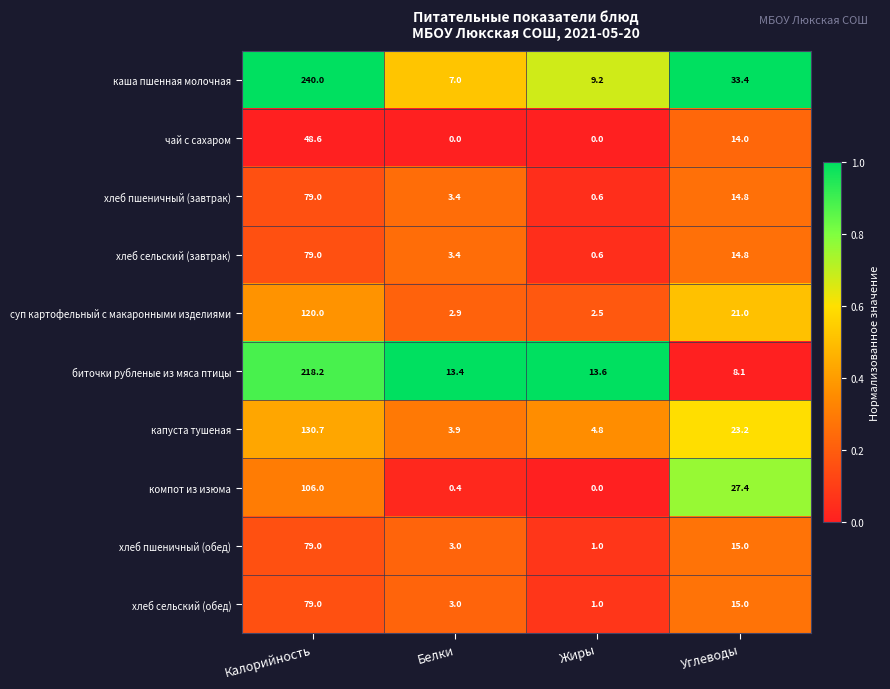

List the labels in order of суп картофельный с макаронными изделиями value, smallest first.

Жиры, Белки, Углеводы, Калорийность